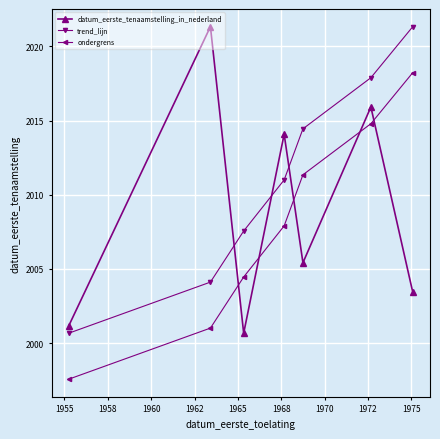

What is the average value of the ondergrens series?

2007.9